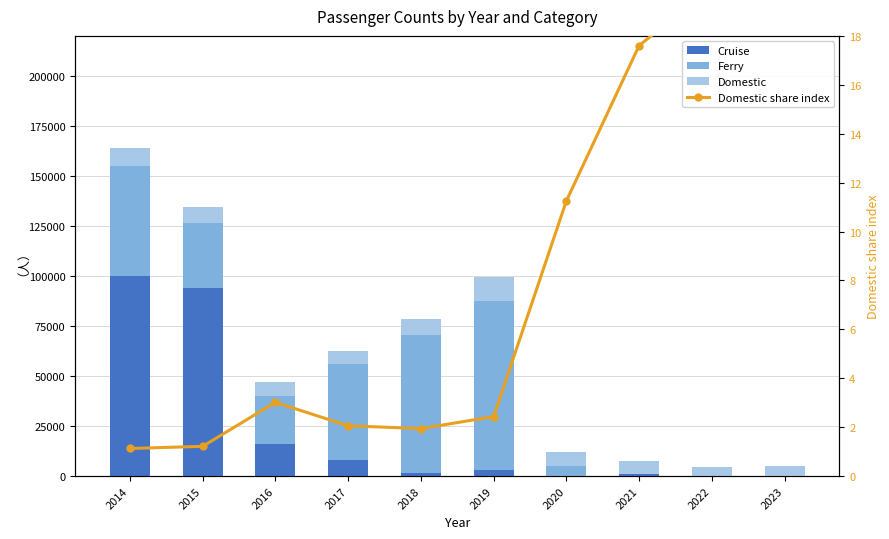

How many data points does each series have?

10